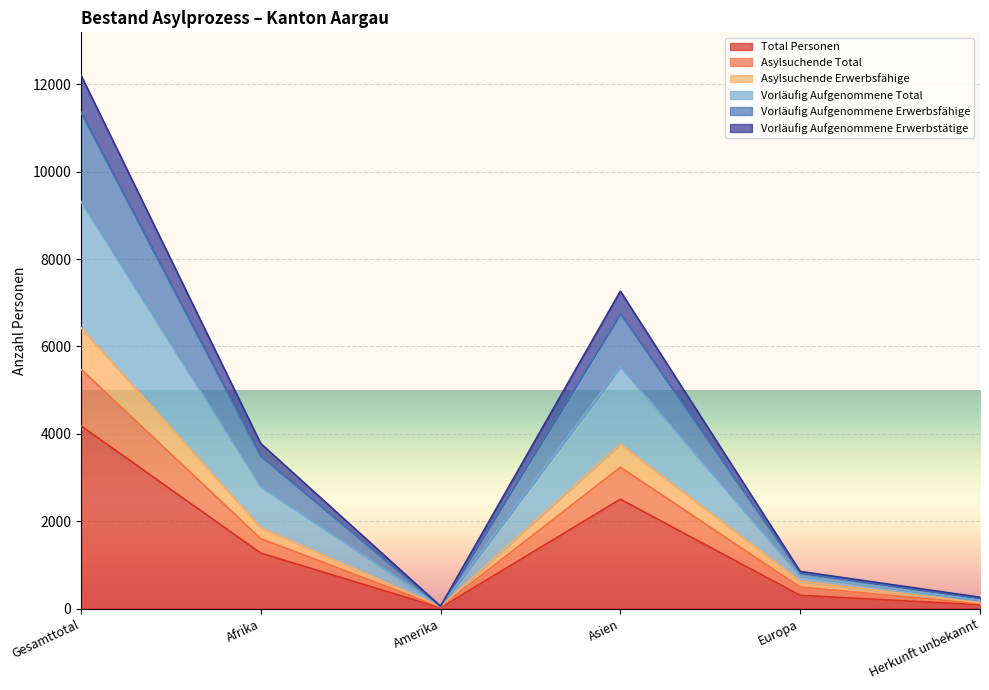

At which category does Vorläufig Aufgenommene Erwerbsfähige reach its first local peak?

Asien